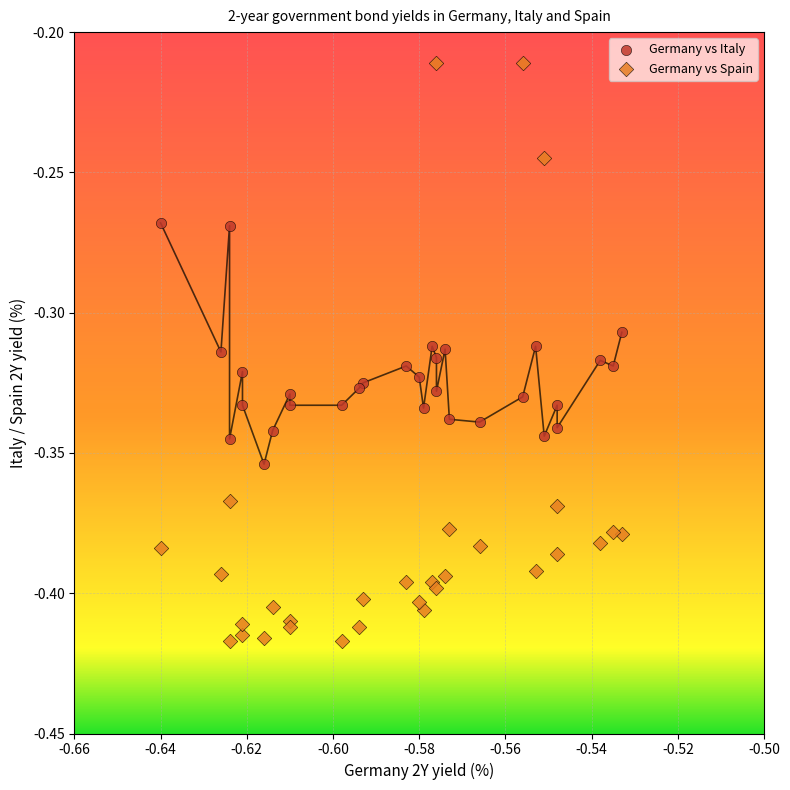

Which series has the widest spread of Y values?

Germany vs Spain